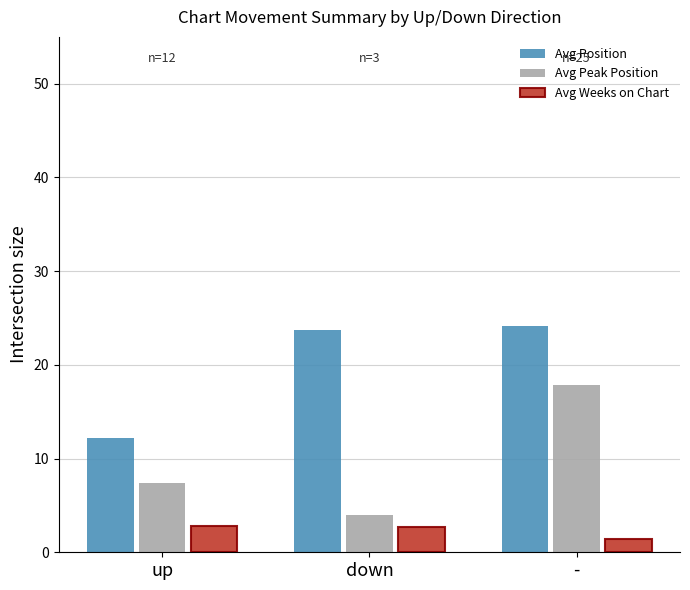

Where does the Avg Position series first go above 23?

down